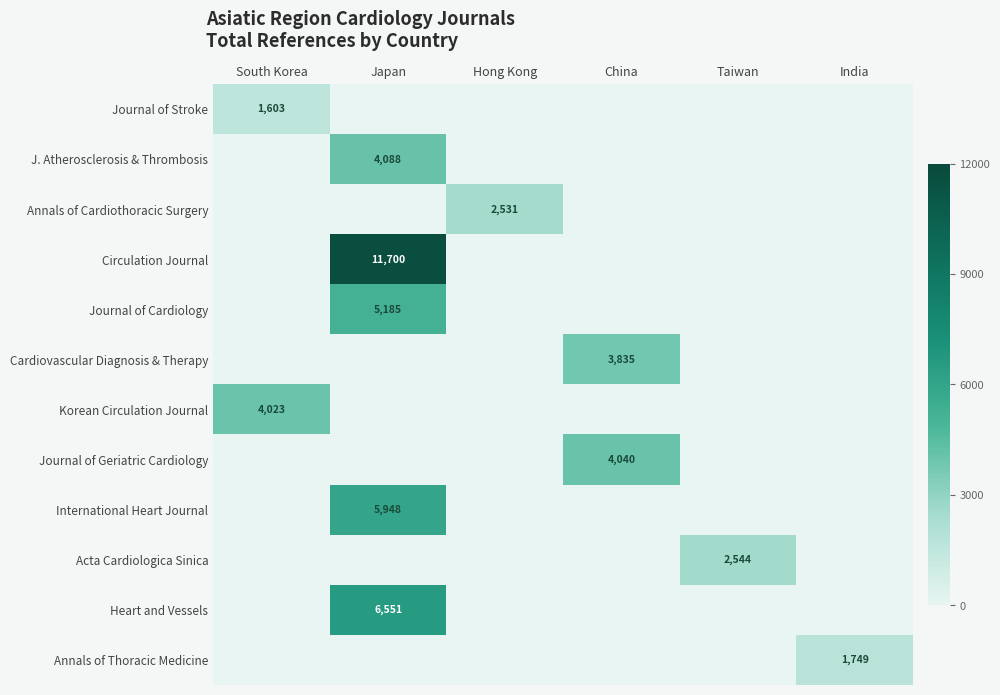

Is it true that Korean Circulation Journal equals 1524 at South Korea?

False